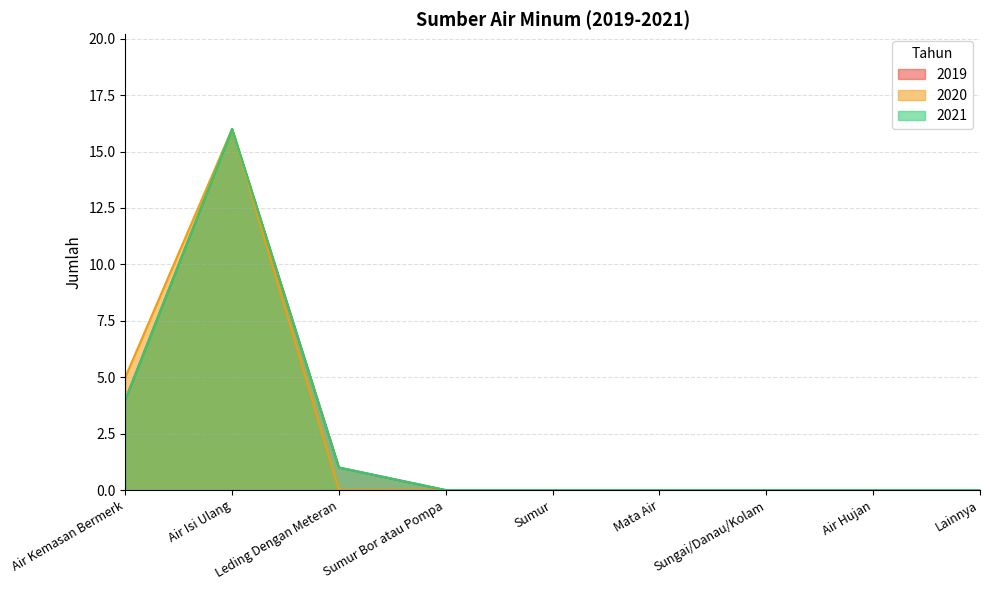

How many interior local peaks does the 2020 series have?

1